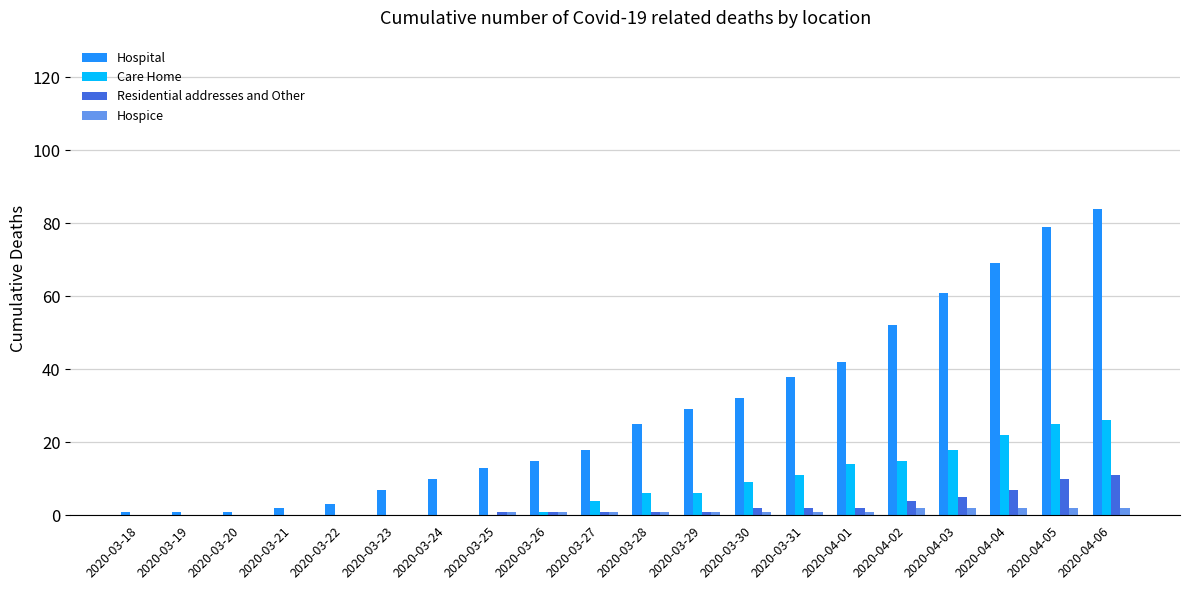

Reading right to left, list all the values displayed in this chart.

Hospital: 2020-04-06=84	2020-04-05=79	2020-04-04=69	2020-04-03=61	2020-04-02=52	2020-04-01=42	2020-03-31=38	2020-03-30=32	2020-03-29=29	2020-03-28=25	2020-03-27=18	2020-03-26=15	2020-03-25=13	2020-03-24=10	2020-03-23=7	2020-03-22=3	2020-03-21=2	2020-03-20=1	2020-03-19=1	2020-03-18=1
Care Home: 2020-04-06=26	2020-04-05=25	2020-04-04=22	2020-04-03=18	2020-04-02=15	2020-04-01=14	2020-03-31=11	2020-03-30=9	2020-03-29=6	2020-03-28=6	2020-03-27=4	2020-03-26=1	2020-03-25=0	2020-03-24=0	2020-03-23=0	2020-03-22=0	2020-03-21=0	2020-03-20=0	2020-03-19=0	2020-03-18=0
Residential addresses and Other: 2020-04-06=11	2020-04-05=10	2020-04-04=7	2020-04-03=5	2020-04-02=4	2020-04-01=2	2020-03-31=2	2020-03-30=2	2020-03-29=1	2020-03-28=1	2020-03-27=1	2020-03-26=1	2020-03-25=1	2020-03-24=0	2020-03-23=0	2020-03-22=0	2020-03-21=0	2020-03-20=0	2020-03-19=0	2020-03-18=0
Hospice: 2020-04-06=2	2020-04-05=2	2020-04-04=2	2020-04-03=2	2020-04-02=2	2020-04-01=1	2020-03-31=1	2020-03-30=1	2020-03-29=1	2020-03-28=1	2020-03-27=1	2020-03-26=1	2020-03-25=1	2020-03-24=0	2020-03-23=0	2020-03-22=0	2020-03-21=0	2020-03-20=0	2020-03-19=0	2020-03-18=0